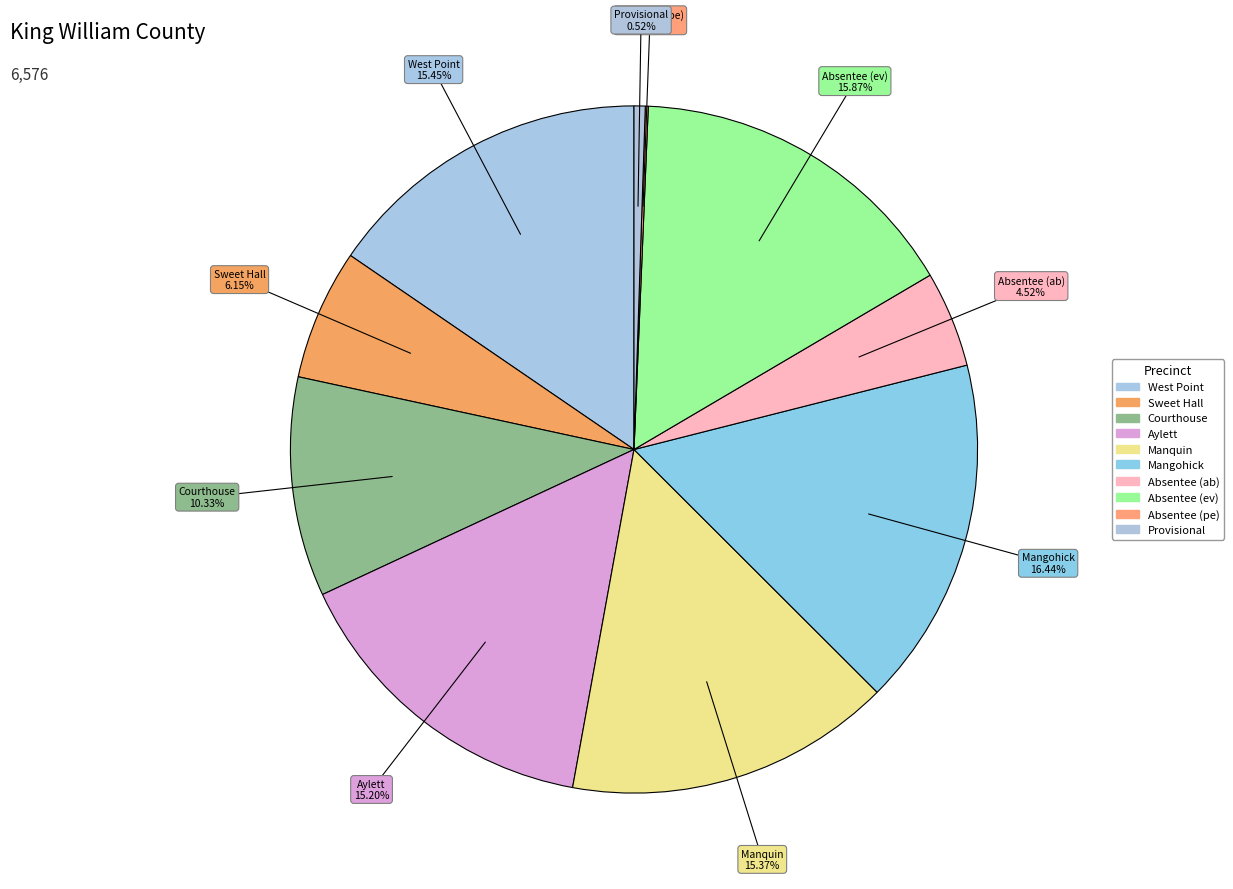

How many segments does this pie chart have?

10